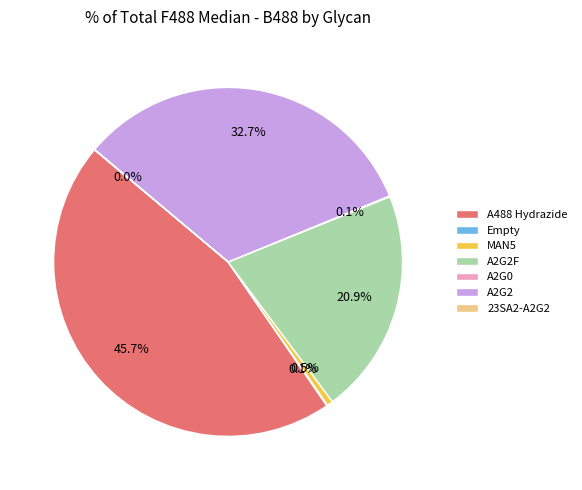

Between A2G2F and MAN5, which is larger?

A2G2F